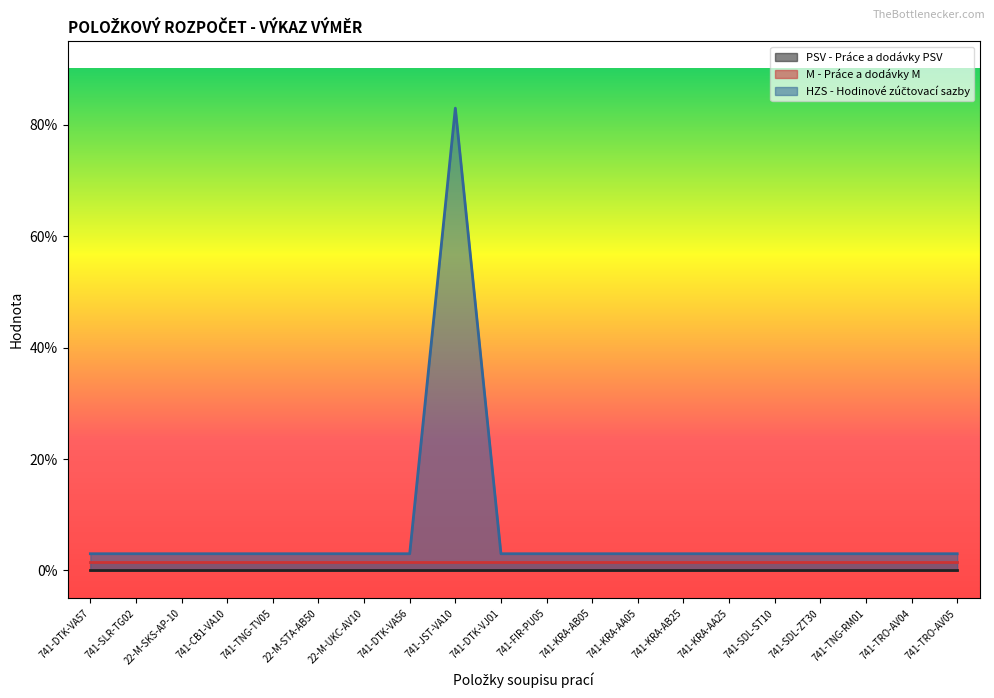

How many series are shown in this chart?

3